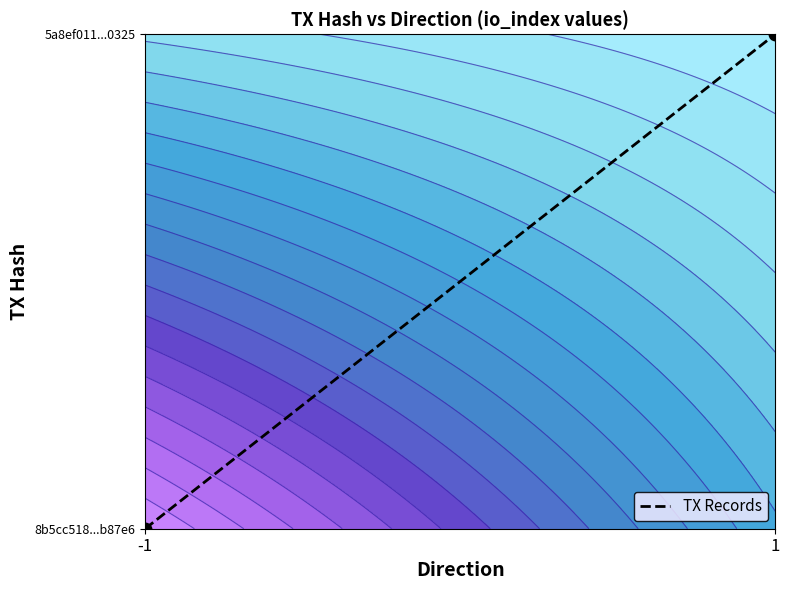

Which label corresponds to the largest value in the chart?

1